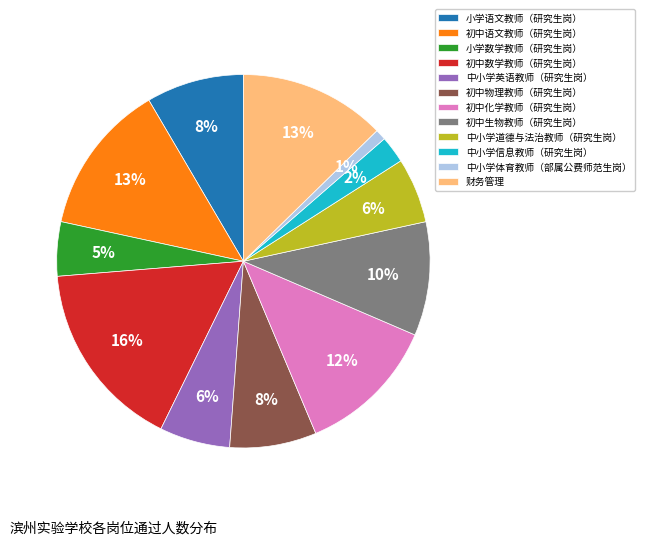

The 财务管理 slice represents 4% of the pie. True or false?

False